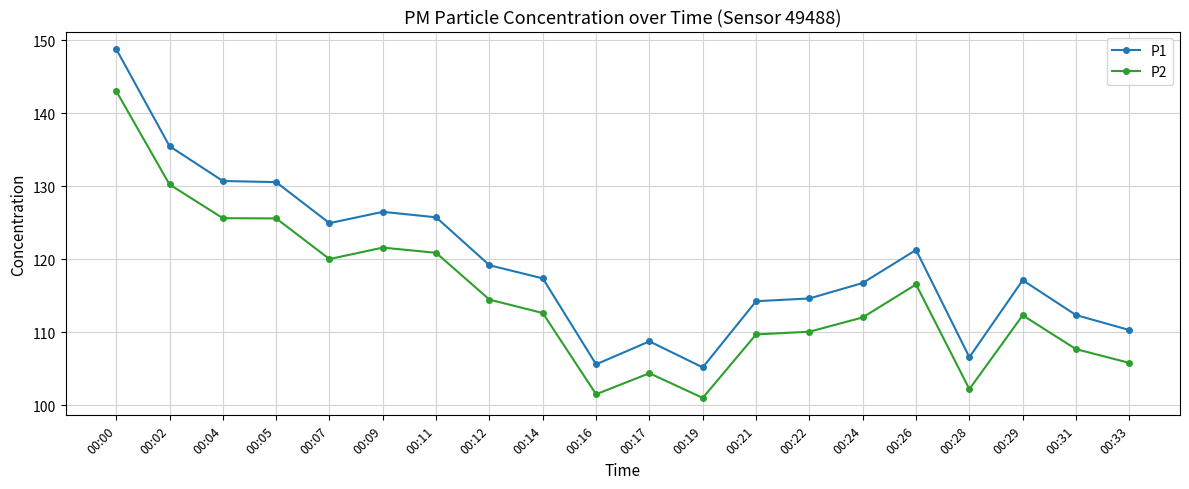

The value of P1 at 00:07 is 125.0. True or false?

True